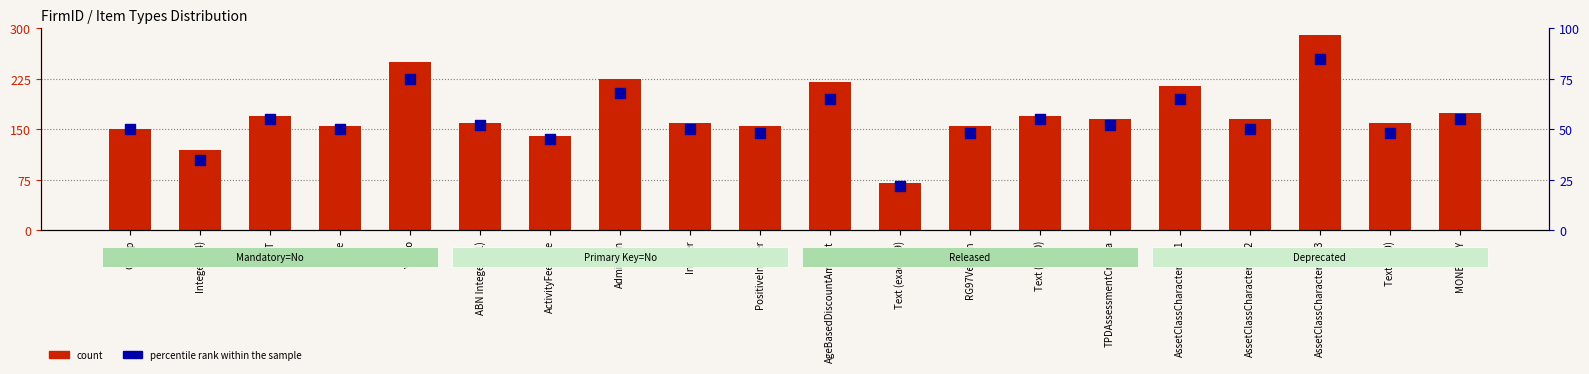

What are all the series names shown in the legend?

count, percentile rank within the sample